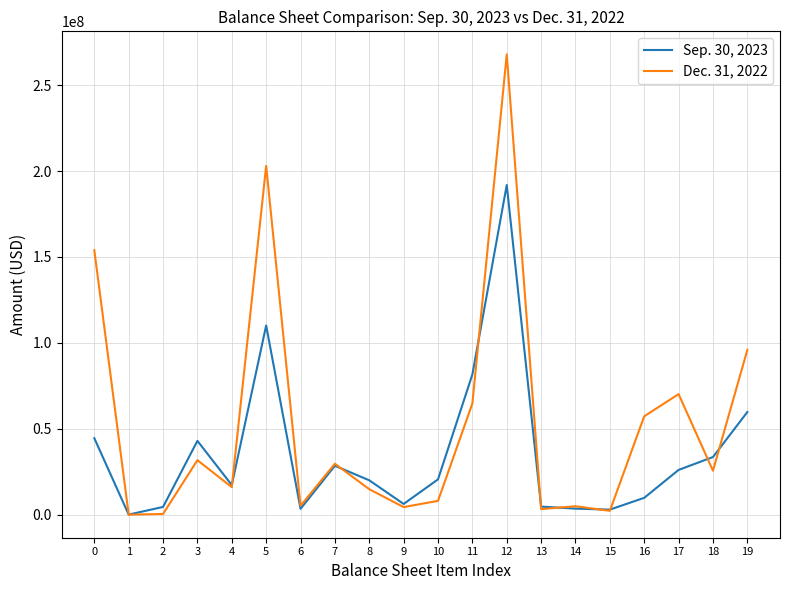

At how many categories does at least one series exceed 259670486?

1